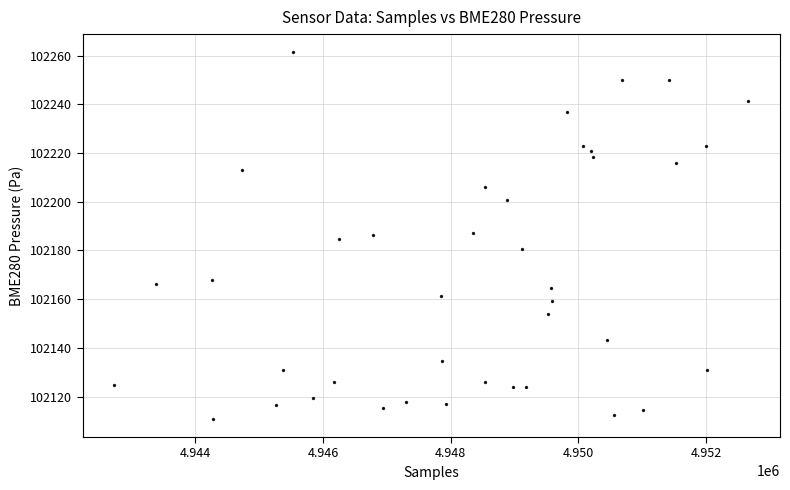

What is the range of X values (max minus min)?

9932.0